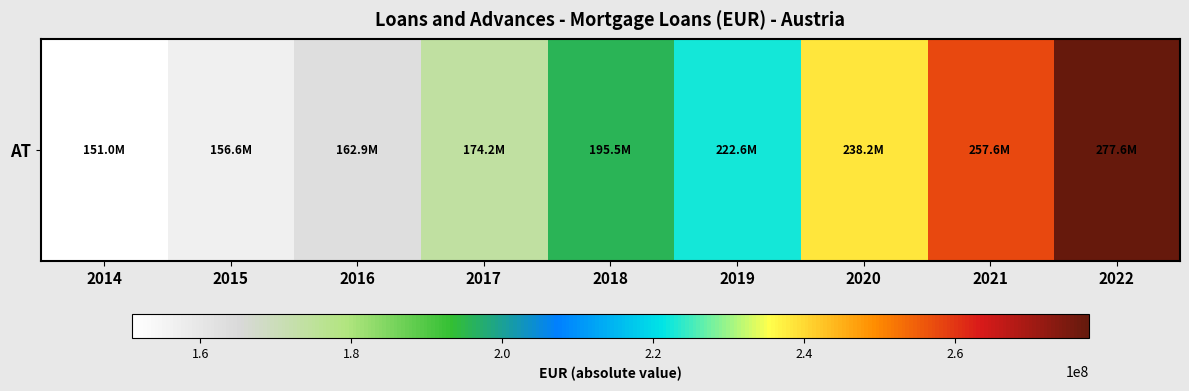

Between 2015 and 2016, which is larger?

2016